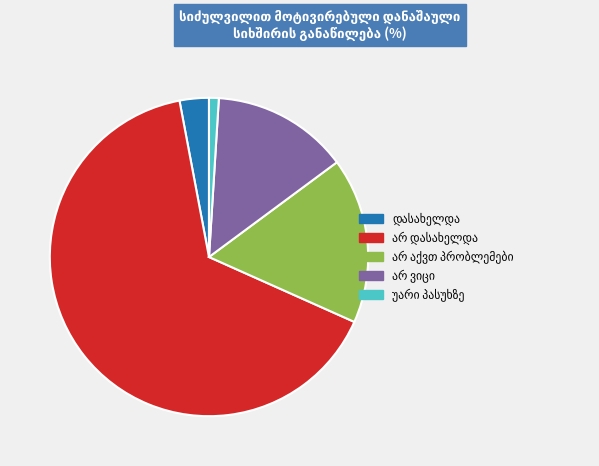

Does any single category account for the majority?

Yes